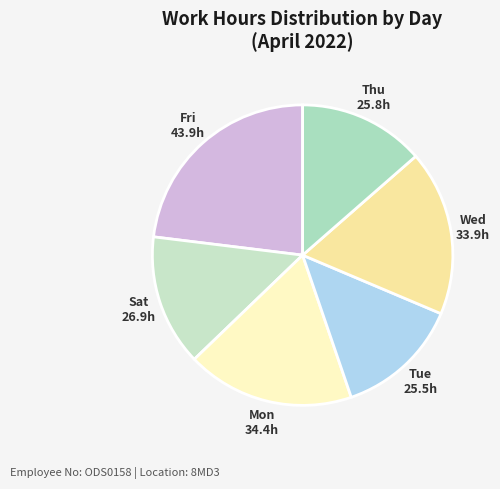

What is the largest slice in the pie chart?

Fri